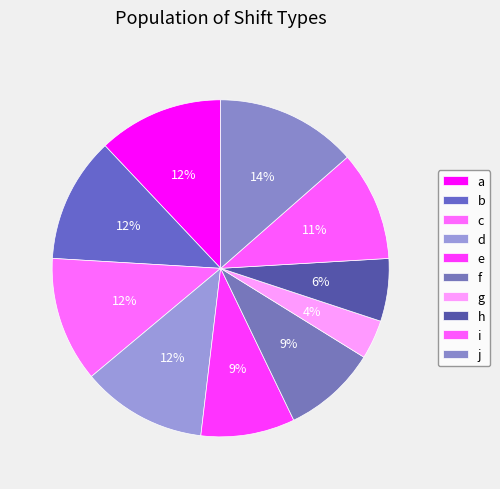

True or false: b accounts for 26% of the total.

False